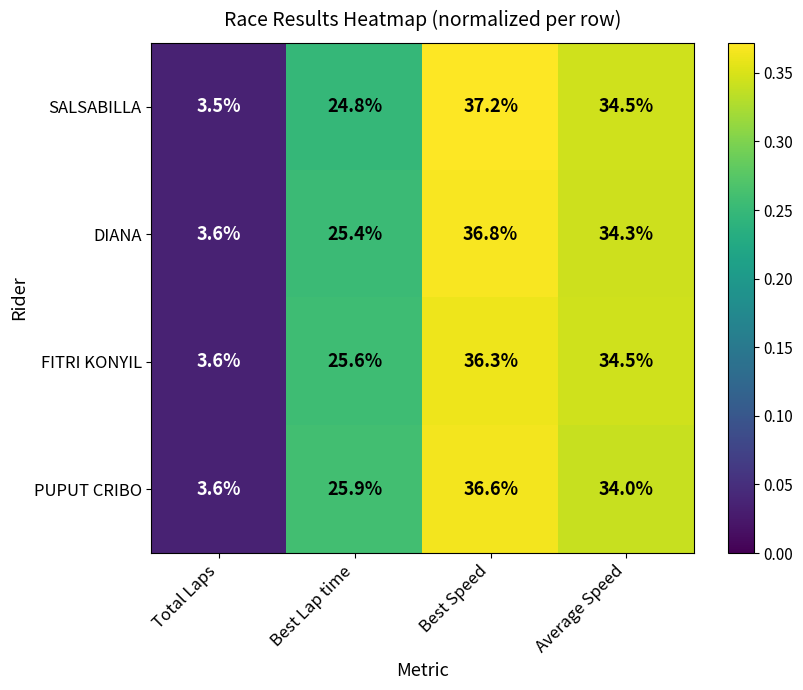

List the labels in order of FITRI KONYIL value, smallest first.

Total Laps, Best Lap time, Average Speed, Best Speed